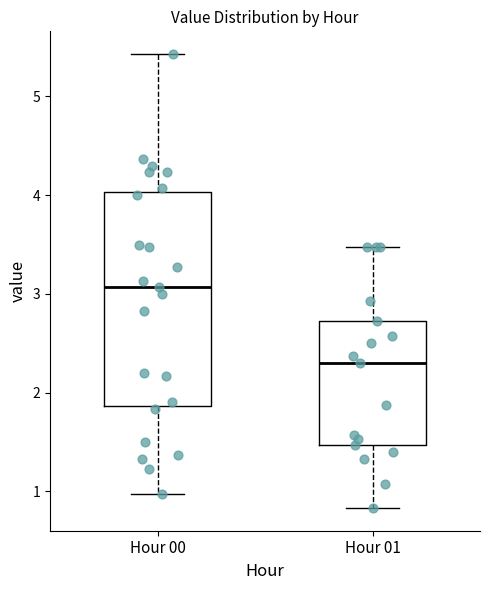

Which box is the tallest, from its lower edge to its upper edge?

Hour 00